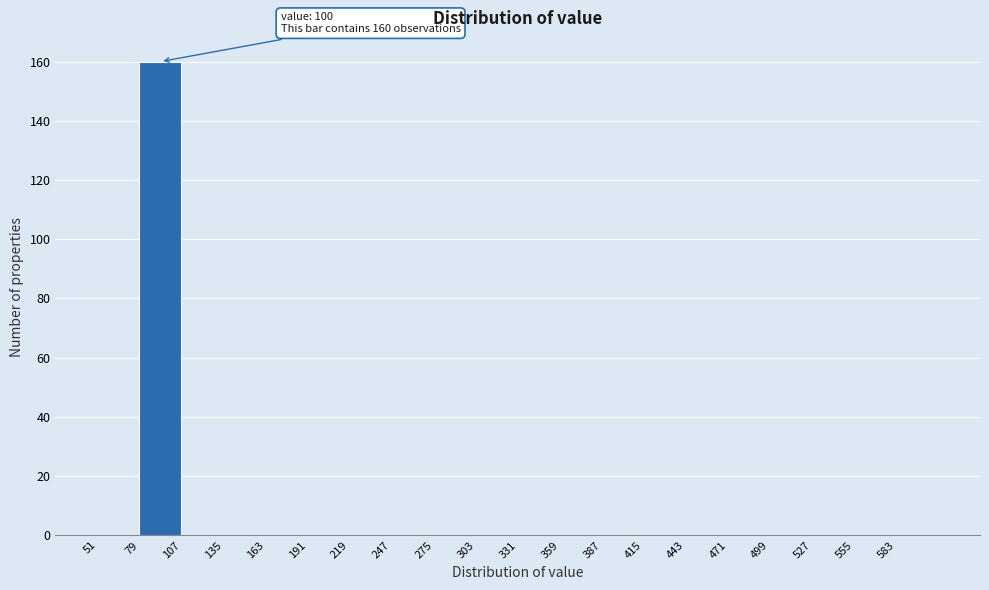

Over which range of the x-axis is the bar tallest?

79 to 107